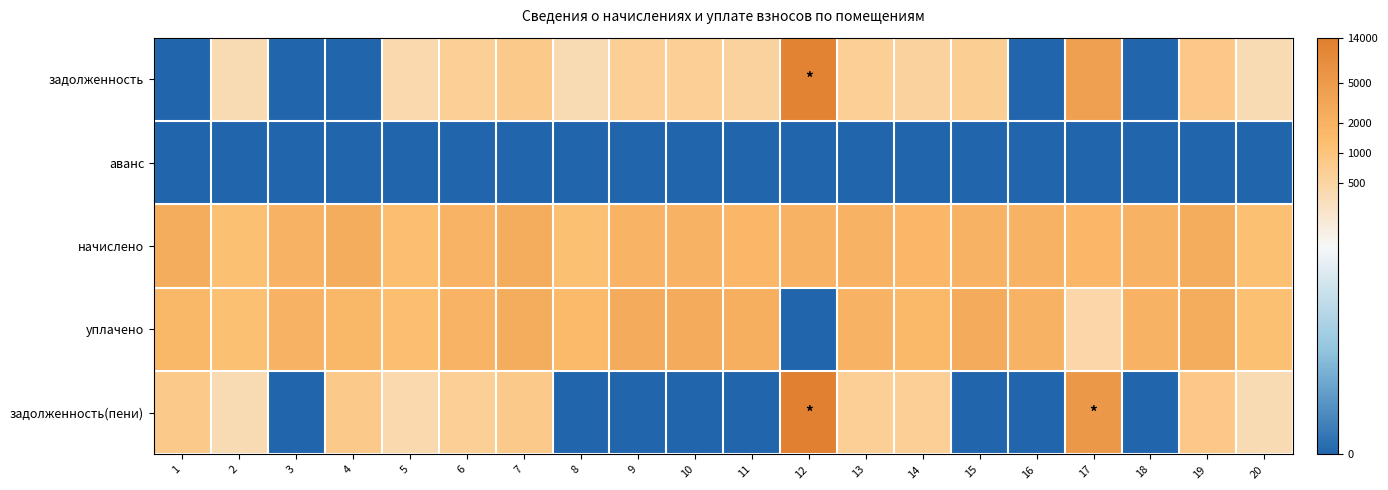

Which series has the widest spread of values?

задолженность(пени)